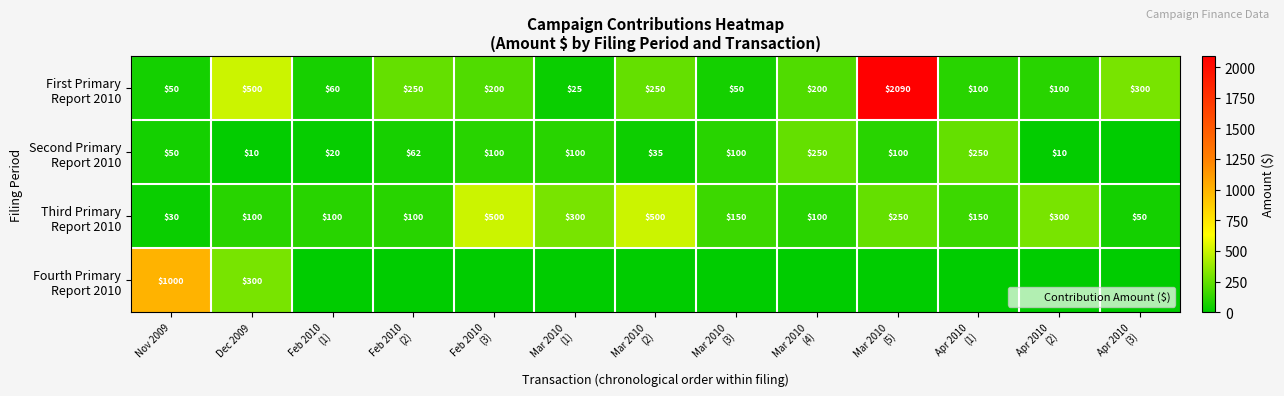

Between Feb 2010 (1) and Mar 2010 (4), which series saw the biggest shift?

Second Primary Report 2010